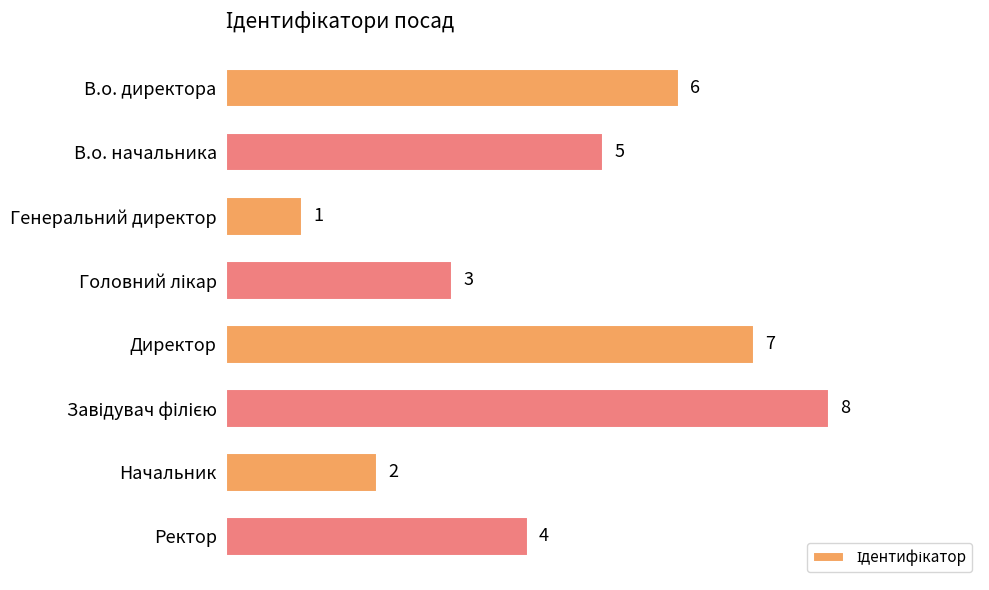

What is the value of the 3rd bar from the top?

1